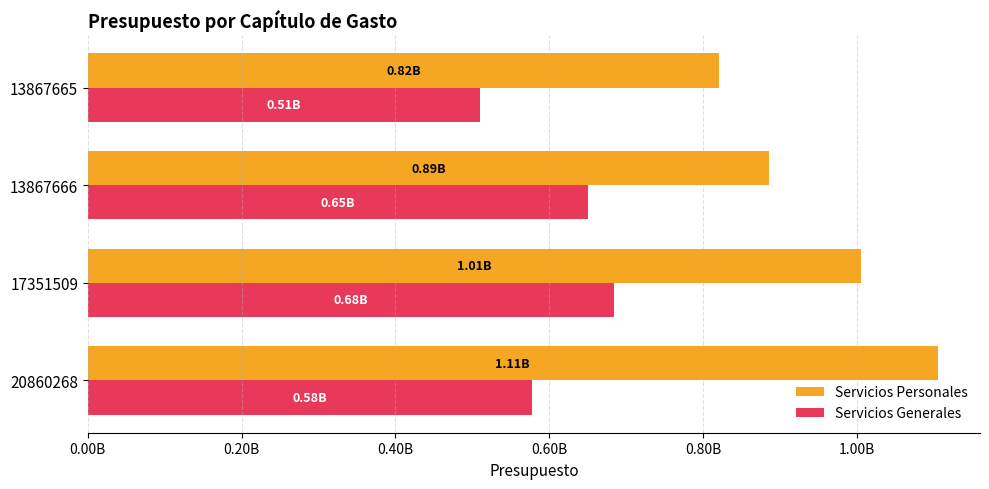

What are all the series names shown in the legend?

Servicios Personales, Servicios Generales